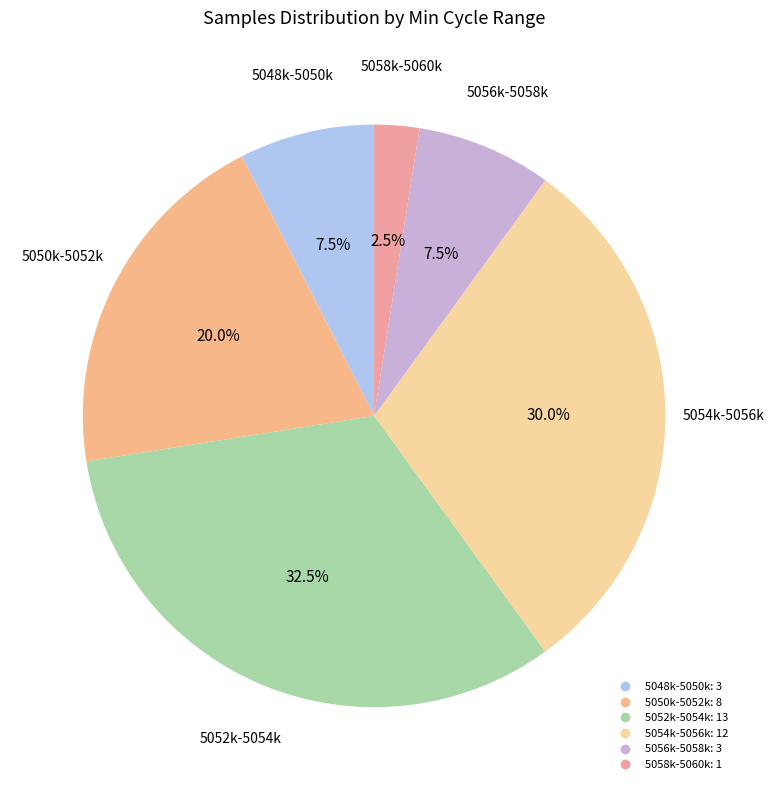

How many segments does this pie chart have?

6